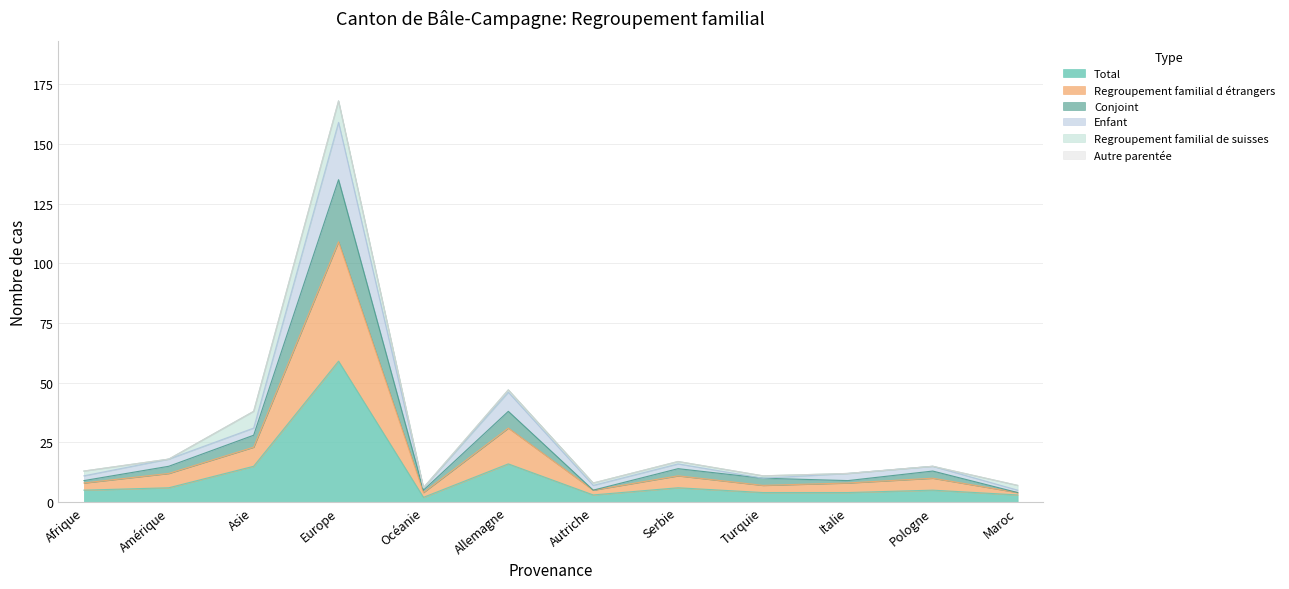

What is the label of the 11th point from the right?

Amérique